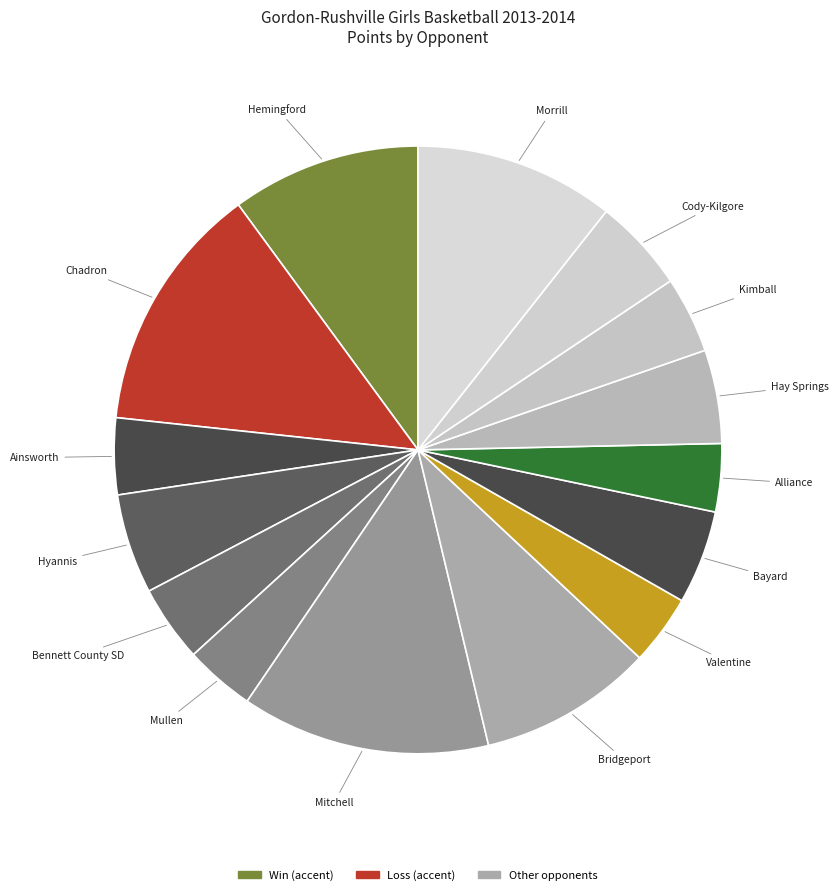

How many segments does this pie chart have?

15